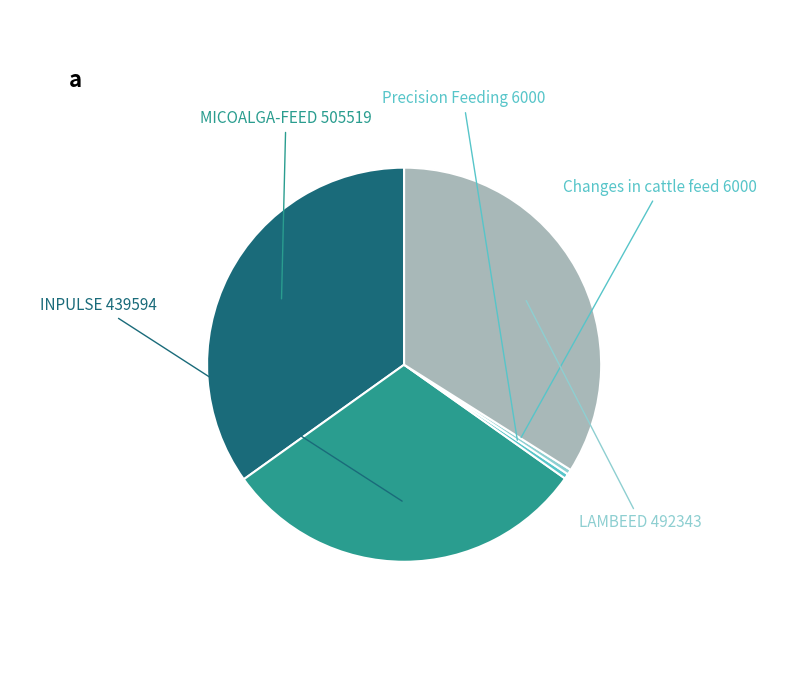

Is there a majority slice in this chart?

No